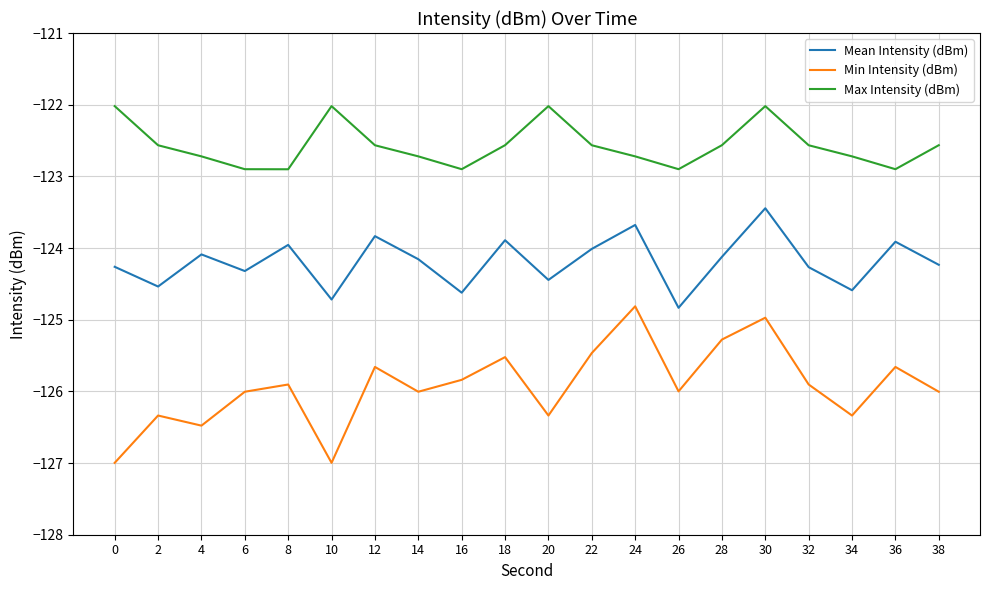

At which category is the sum across all series the highest?

30